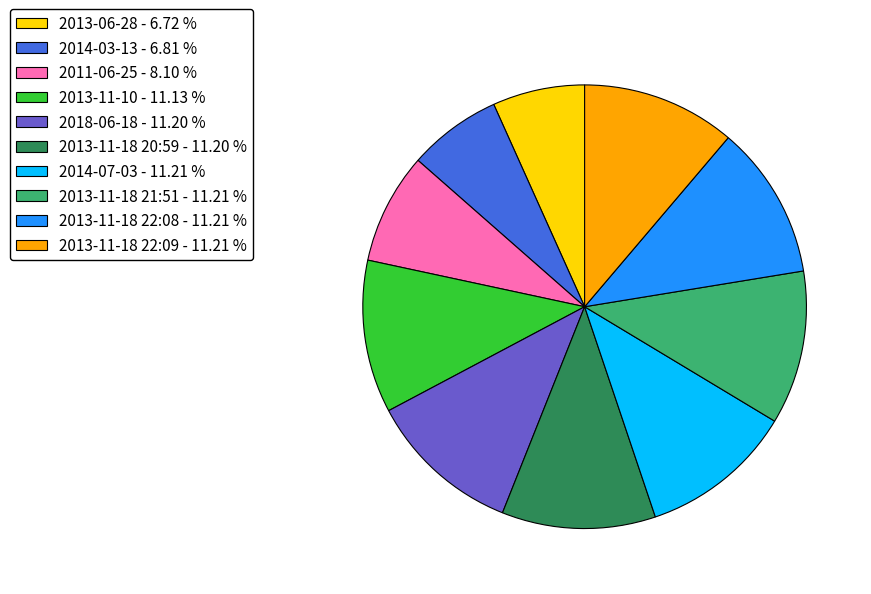

Which has a higher value, 2013-06-28 - 6.72 % or 2011-06-25 - 8.10 %?

2011-06-25 - 8.10 %